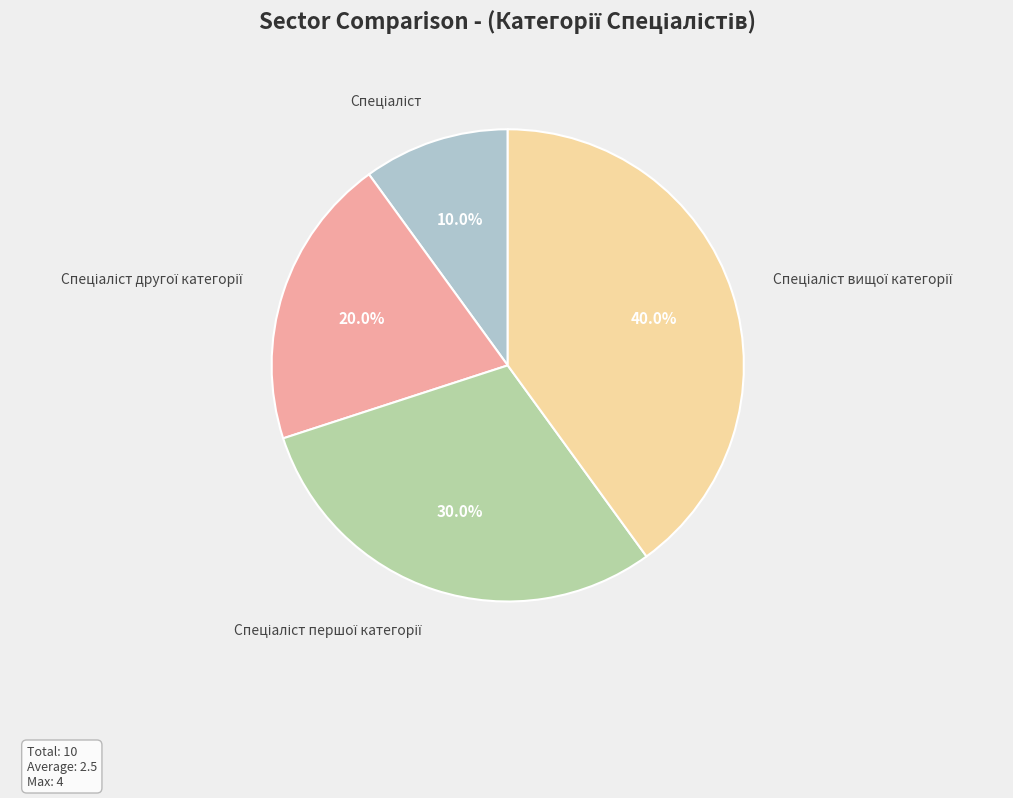

Is there a majority slice in this chart?

No